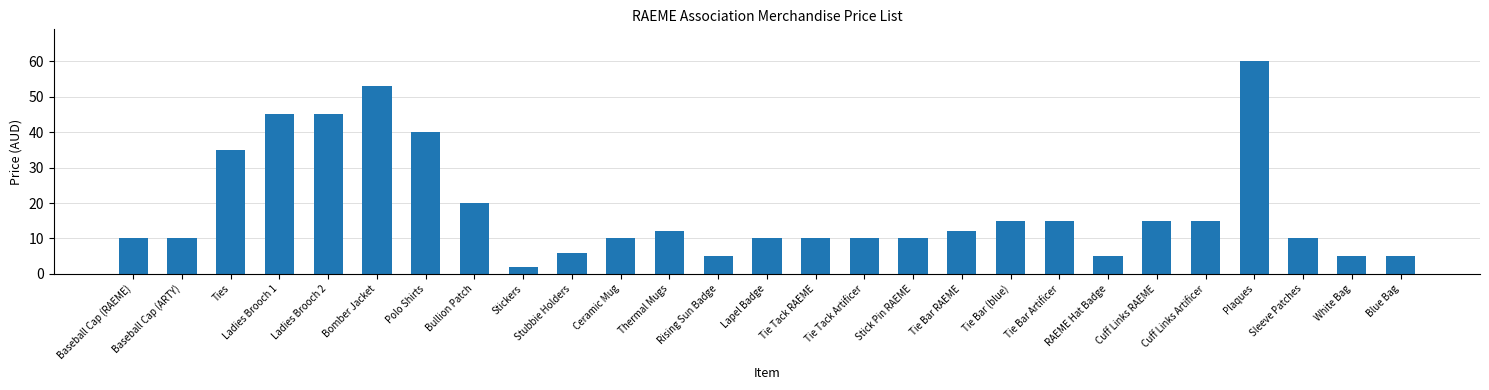

What position from the right is Sleeve Patches?

3